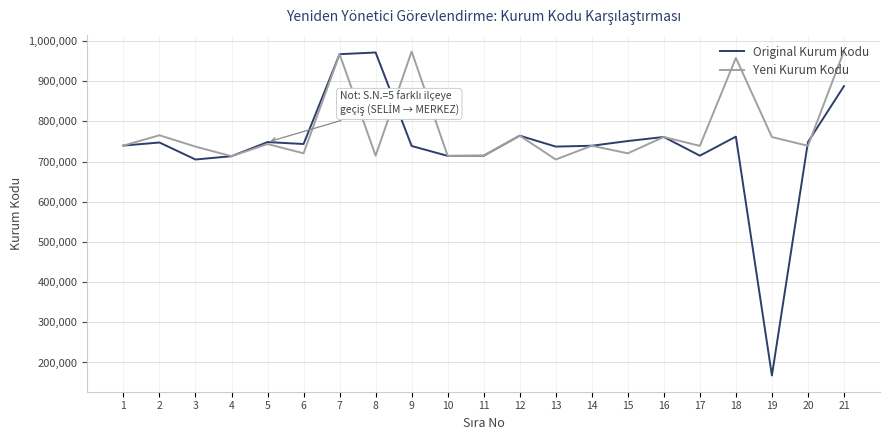

At which category is the sum across all series the highest?

7